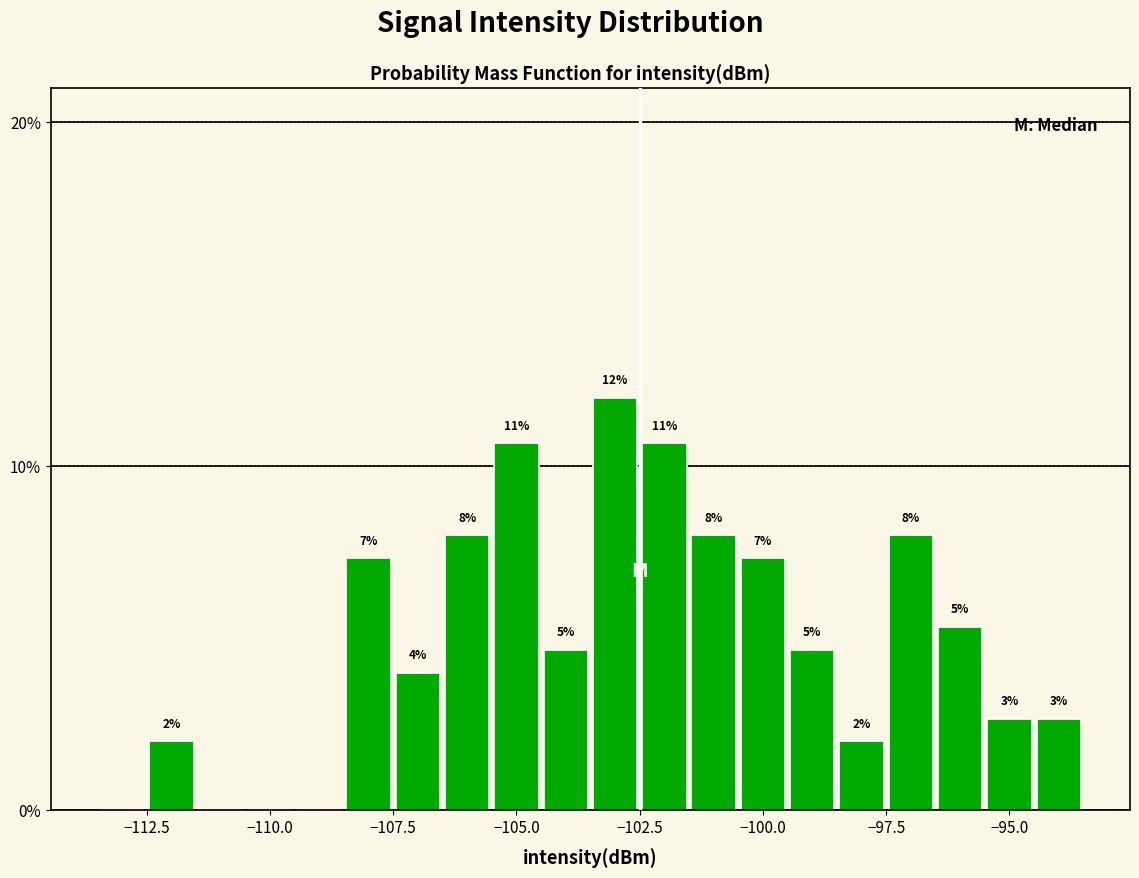

Around what value on the x-axis is the tallest bar? Give the approximate position of its centre, as read against the axis.

-103.0